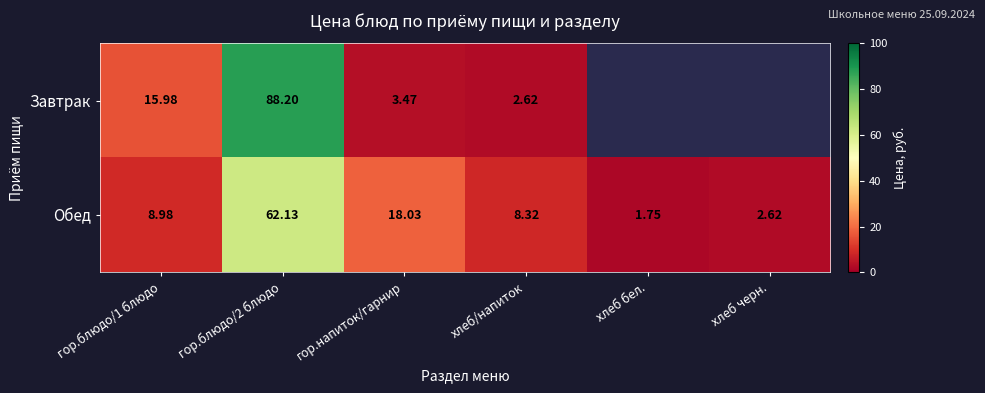

Read the Обед value at гор.напиток/гарнир.

18.0